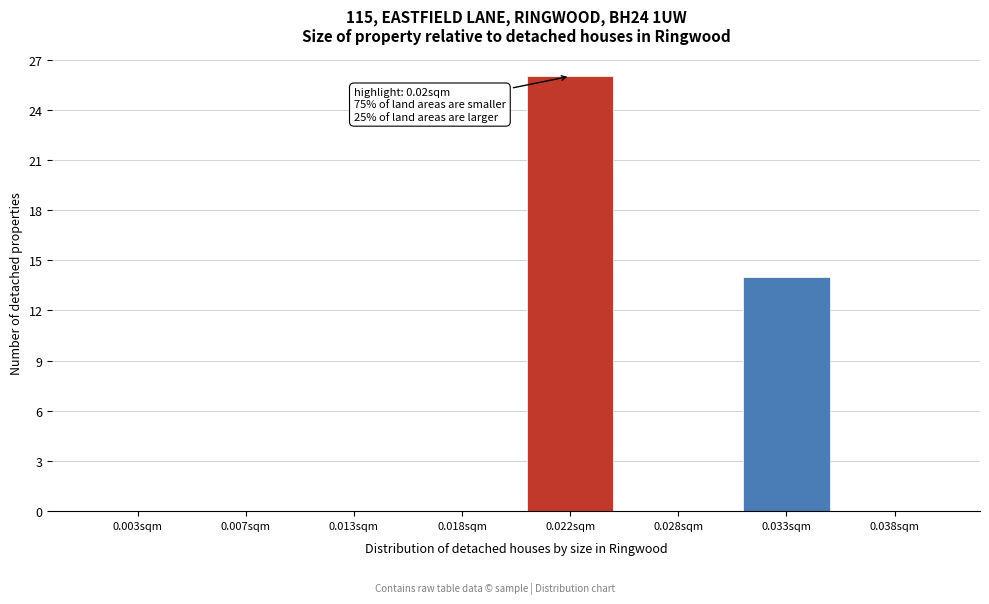

Reading right to left, extract all data points from this chart.

0.038sqm=0	0.033sqm=14	0.028sqm=0	0.022sqm=26	0.018sqm=0	0.013sqm=0	0.007sqm=0	0.003sqm=0